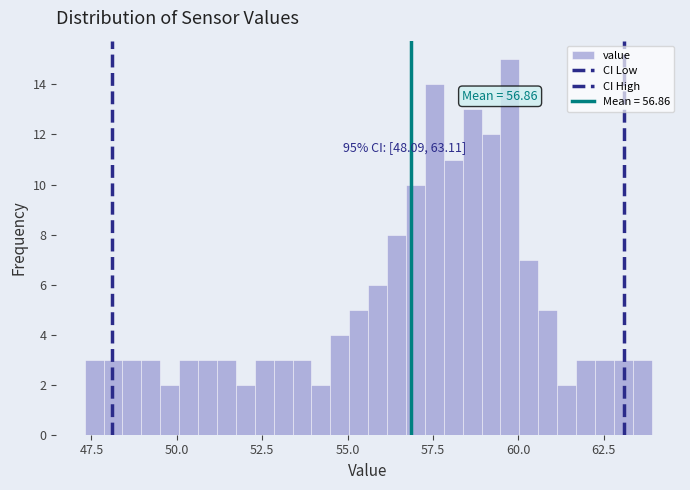

Around what value on the x-axis is the tallest bar? Give the approximate position of its centre, as read against the axis.

60.0